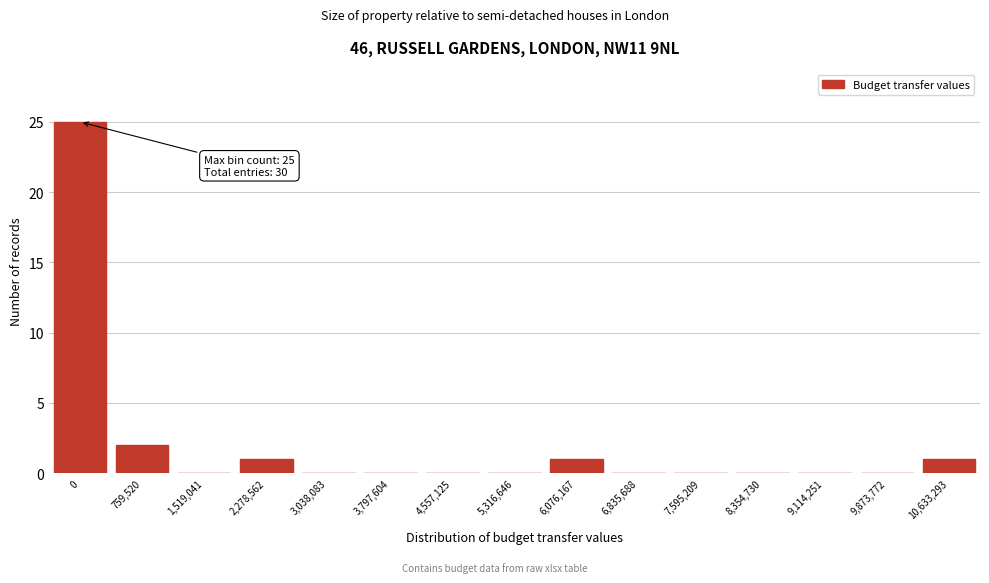

Reading left to right, list all the values displayed in this chart.

0=25	759,520=2	1,519,041=0	2,278,562=1	3,038,083=0	3,797,604=0	4,557,125=0	5,316,646=0	6,076,167=1	6,835,688=0	7,595,209=0	8,354,730=0	9,114,251=0	9,873,772=0	10,633,293=1